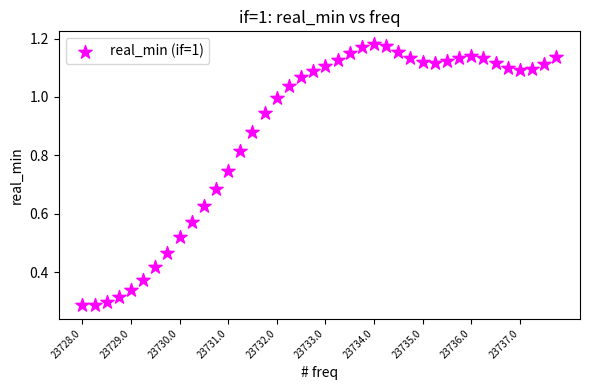

What is the range of X values (max minus min)?

9.8